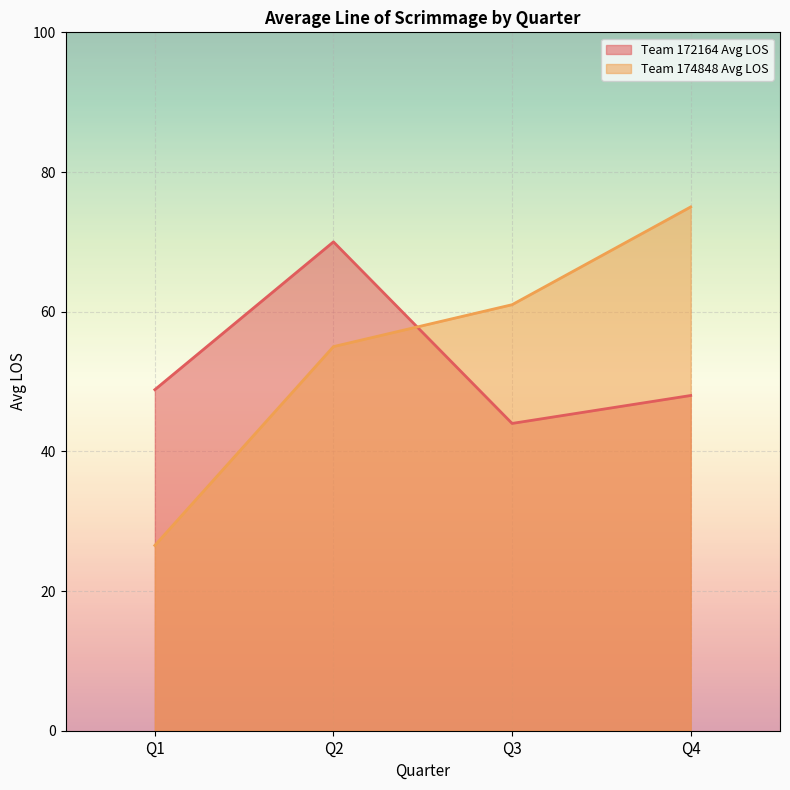

What is the change in value from Q1 to Q4?

+48.5